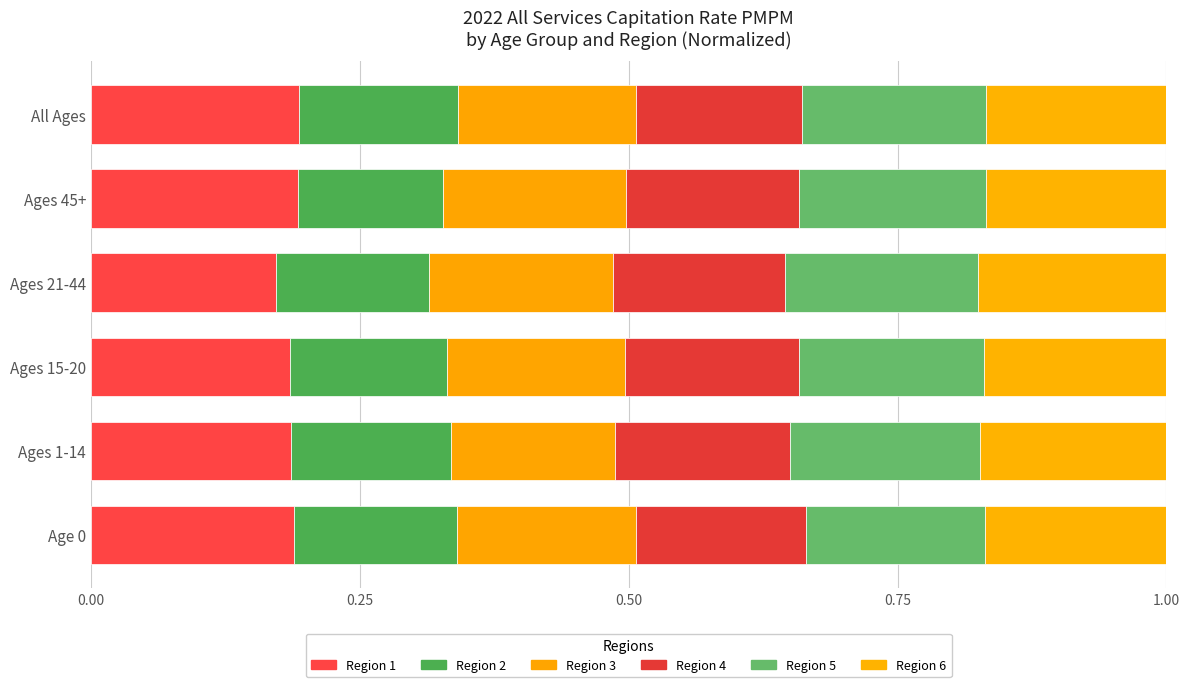

How many data points does each series have?

6